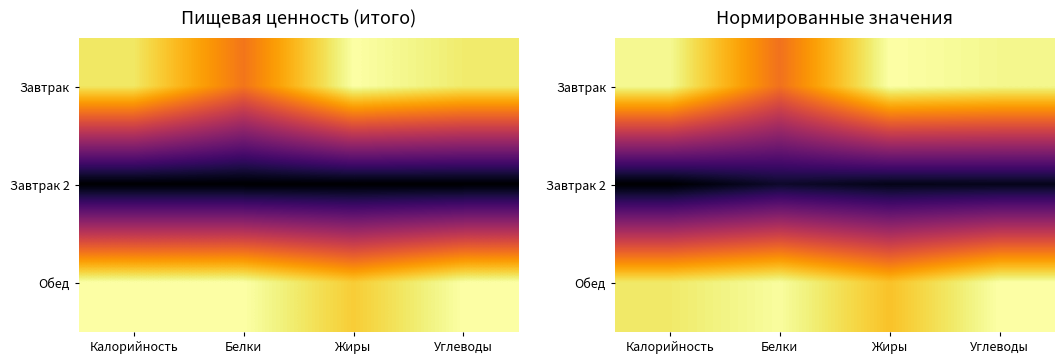

Rank the categories by Завтрак value from highest to lowest.

Жиры, Калорийность, Углеводы, Белки